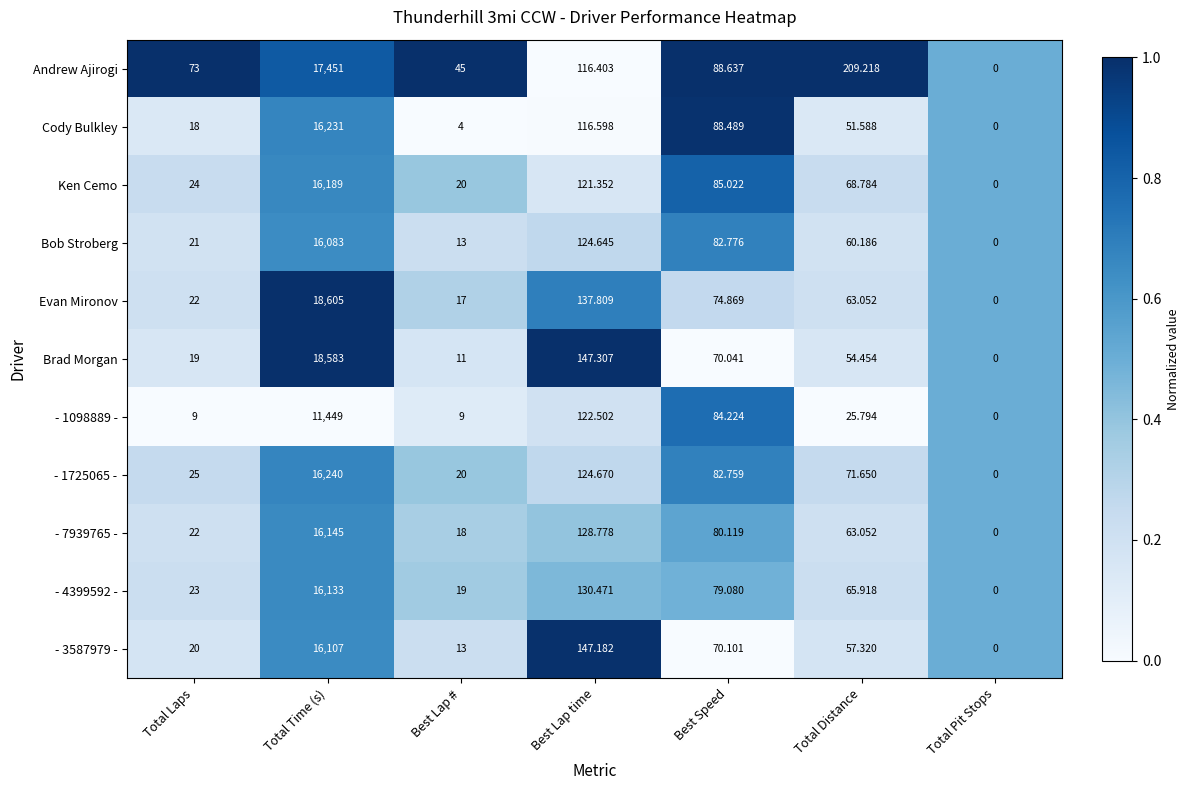

Which series has the largest total across all categories?

Evan Mironov